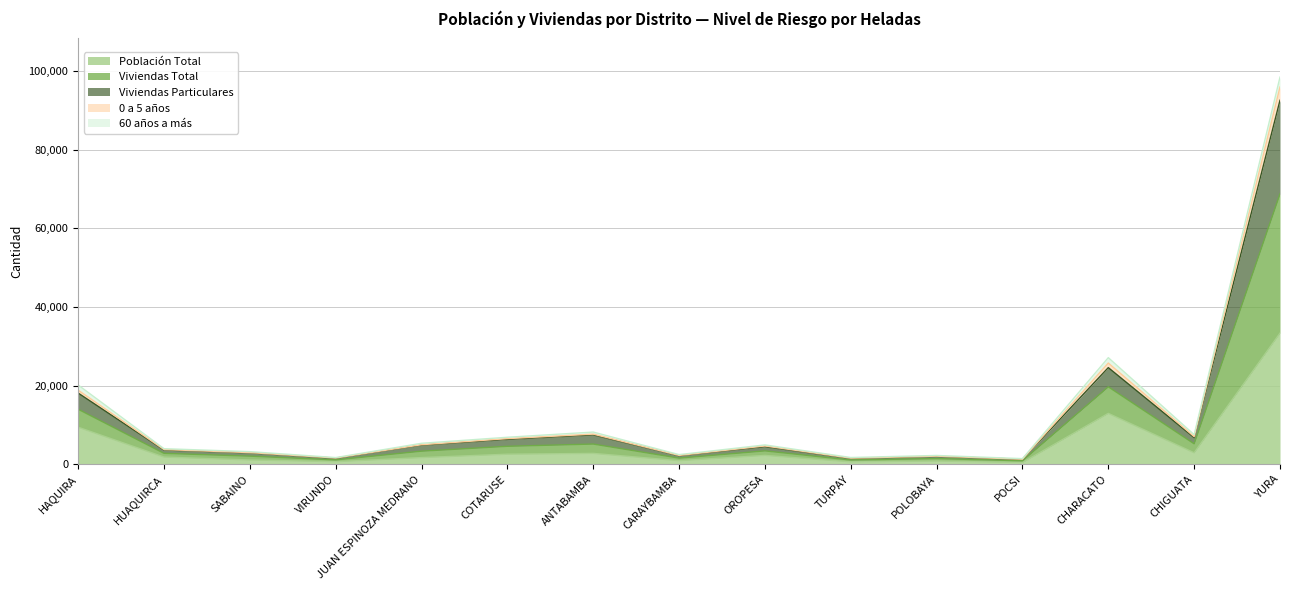

How many interior local peaks does the Viviendas Total series have?

4